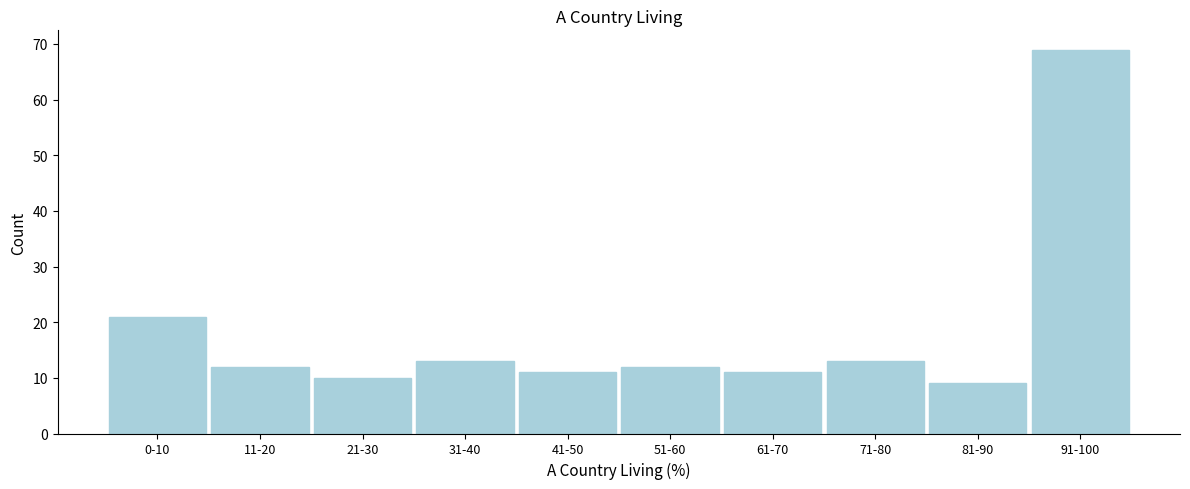

Reading left to right, list all the values displayed in this chart.

0-10=21	11-20=12	21-30=10	31-40=13	41-50=11	51-60=12	61-70=11	71-80=13	81-90=9	91-100=69